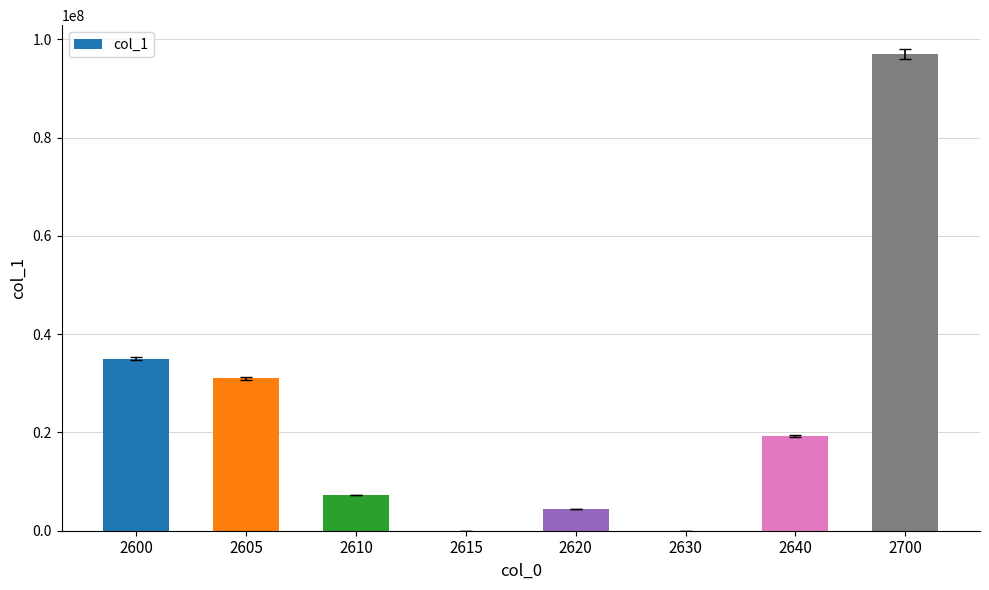

At which category does the chart reach its peak across all series?

2700